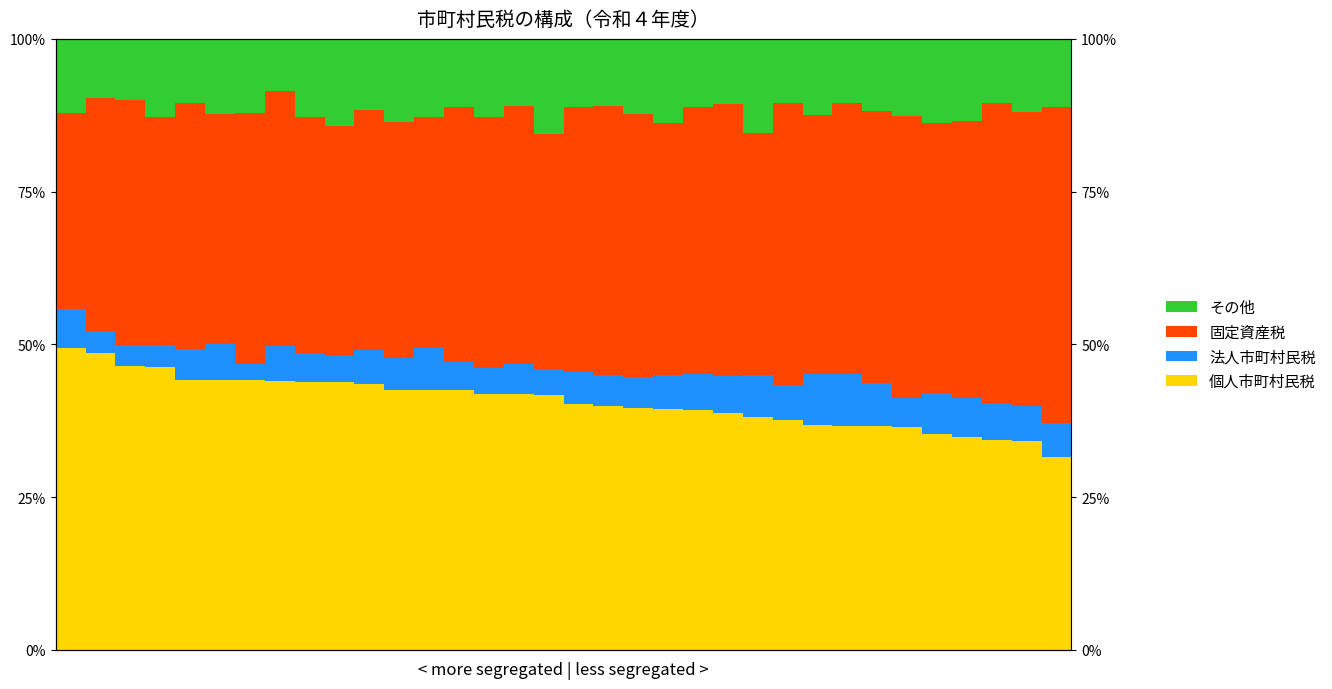

What is the sum of the その他 values at 8 and 13?

23.8